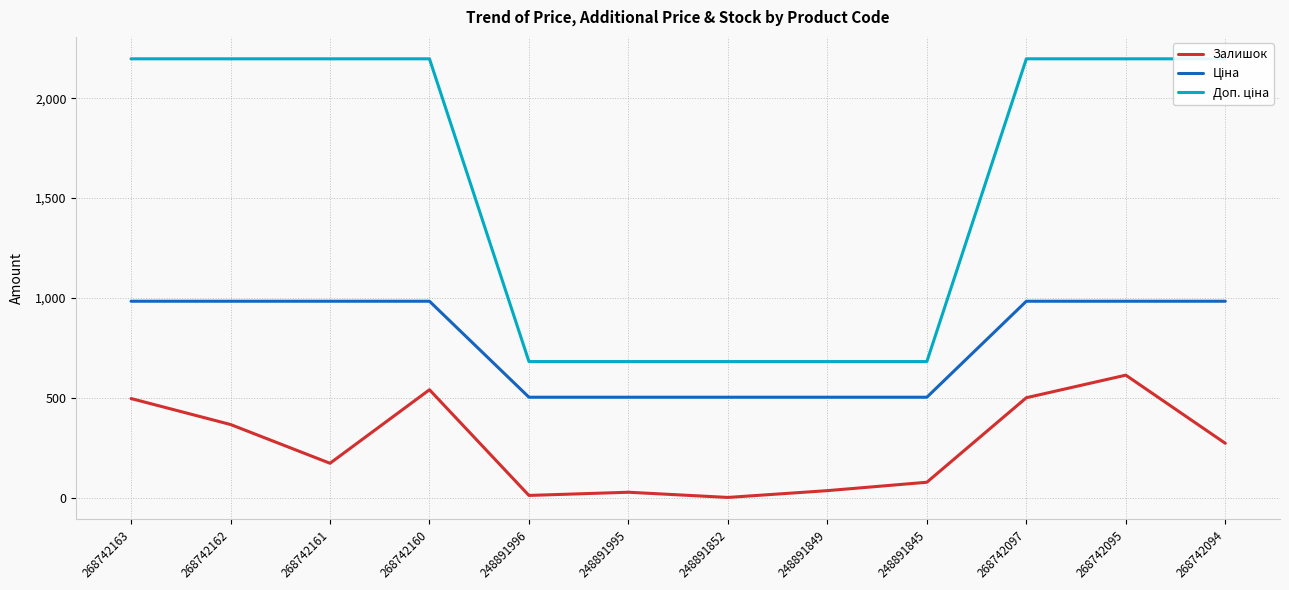

At which category does the chart reach its minimum across all series?

248891852